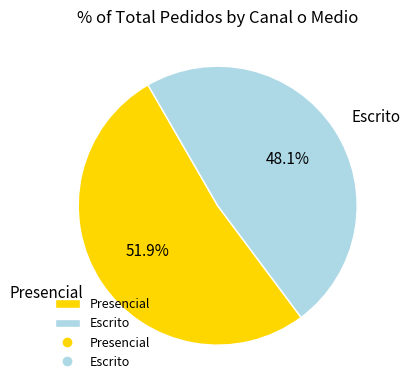

Is it true that Escrito is 48% of the pie?

True